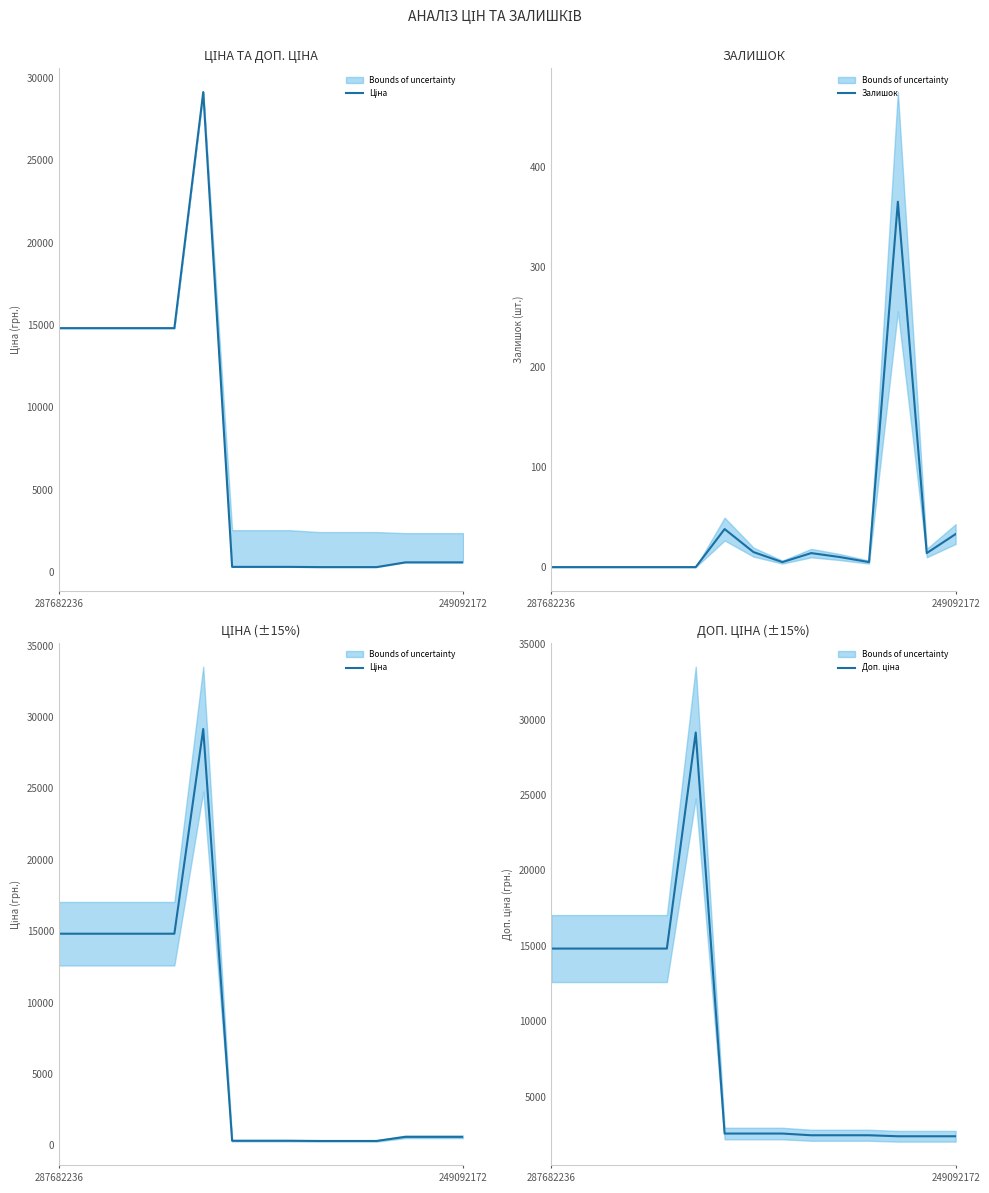

At which category is the sum across all series the highest?

5